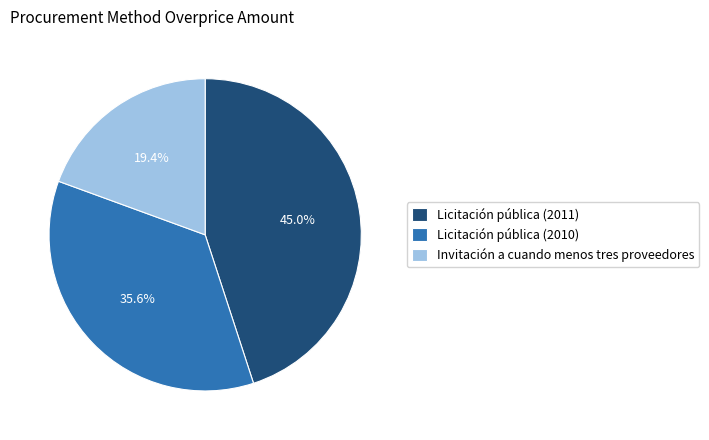

True or false: Licitación pública (2010) accounts for 36% of the total.

True